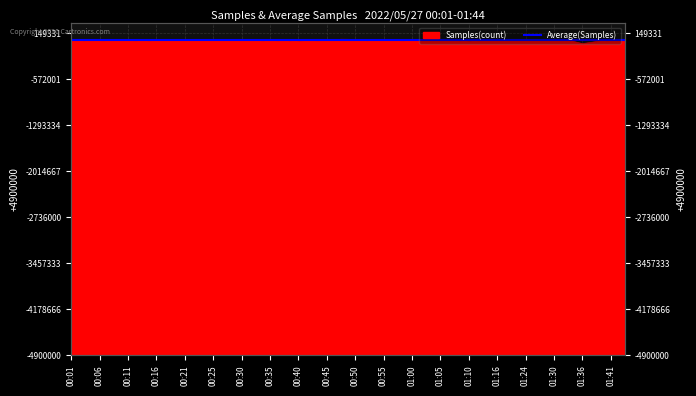

What is the label of the 24th point from the right?

00:40